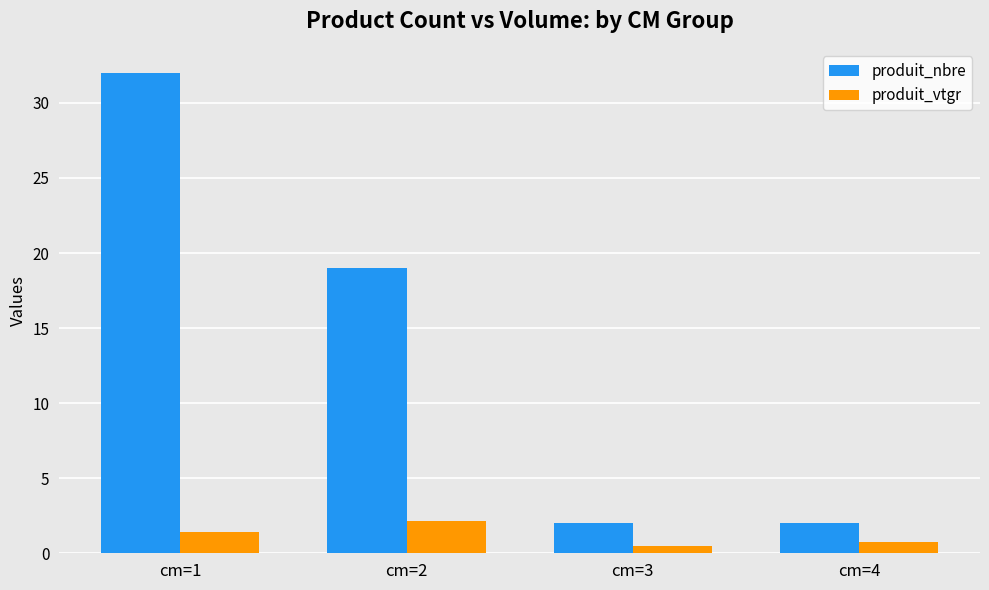

What is the smallest value displayed?

0.5